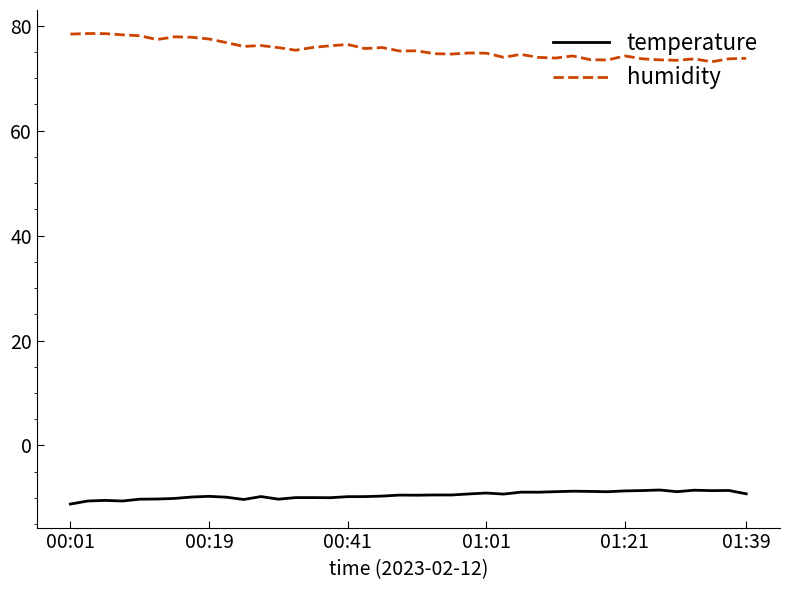

Rank the series by their average value, from lowest to highest.

temperature, humidity